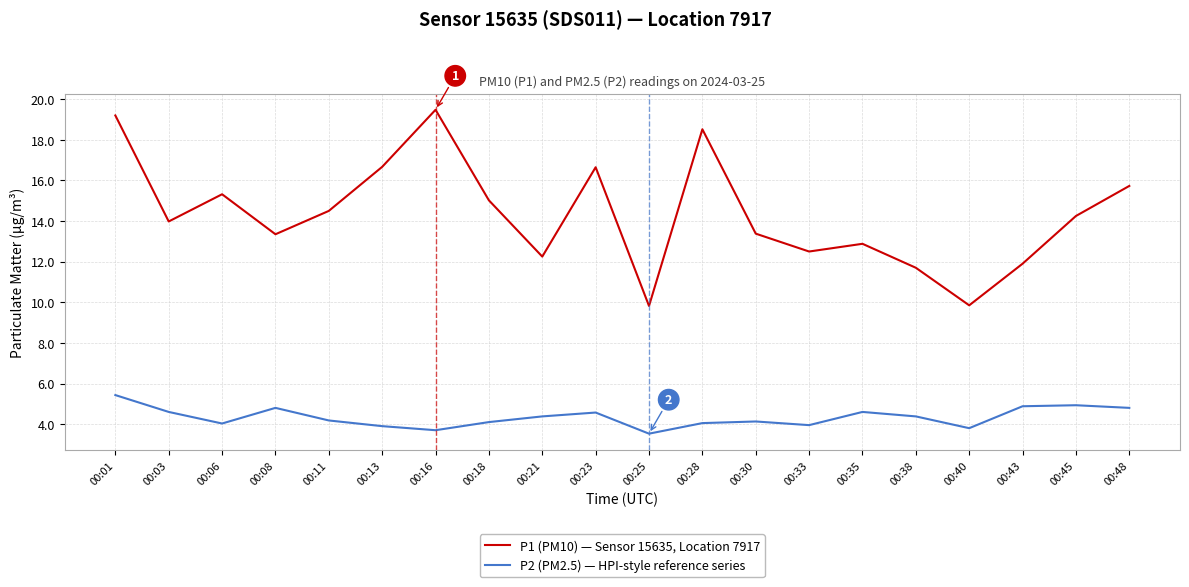

Is the value of P1 (PM10) — Sensor 15635, Location 7917 at 00:40 greater than the value of P2 (PM2.5) — HPI-style reference series at 00:43?

Yes